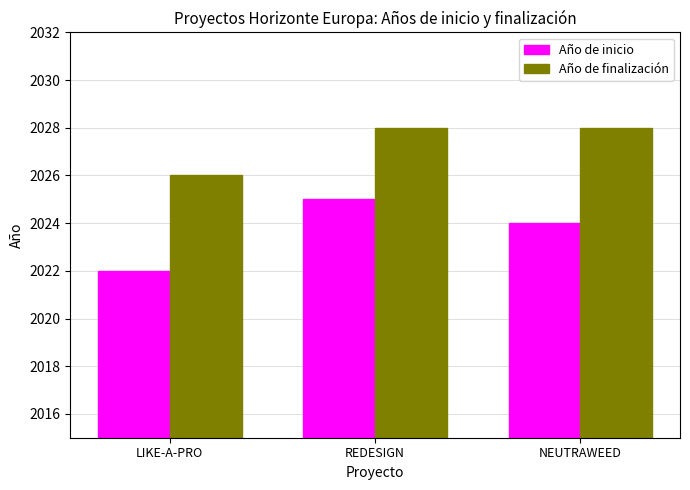

What is the approximate value of Año de finalización at REDESIGN?

2028